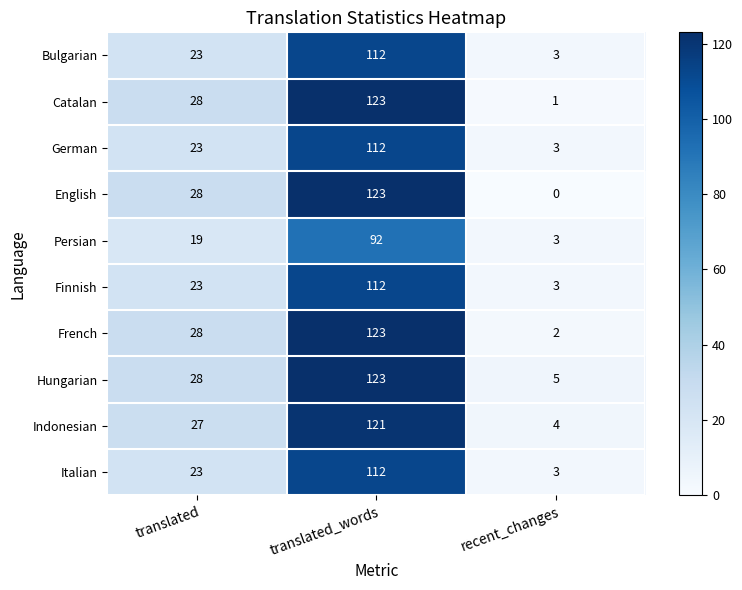

The English series shows 15 at translated. True or false?

False